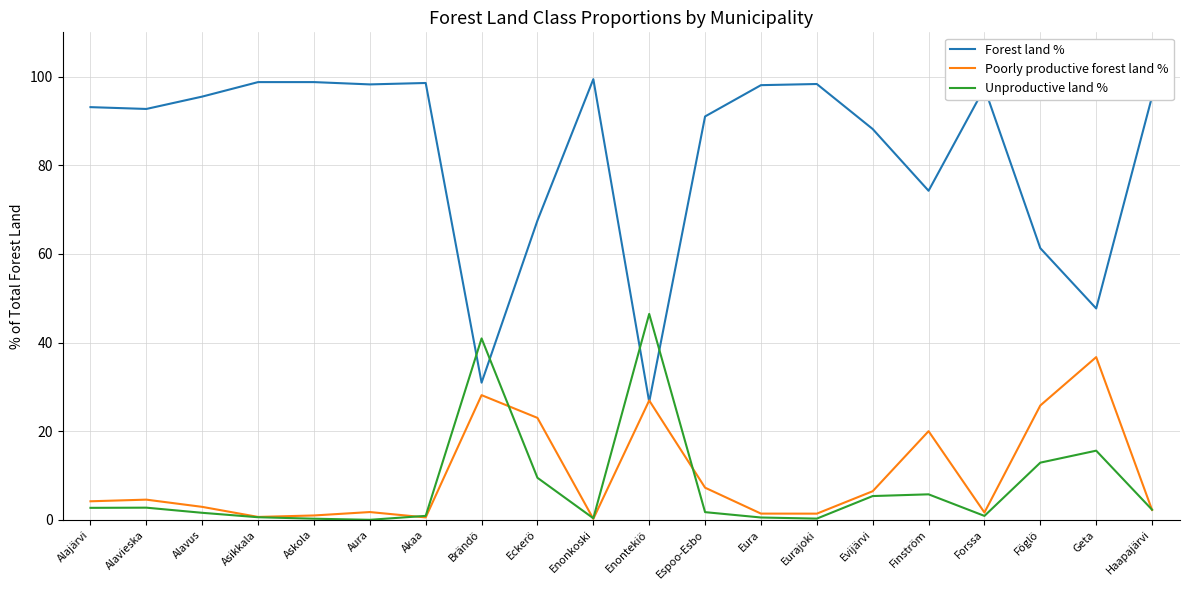

What position from the right is Alavieska?

19